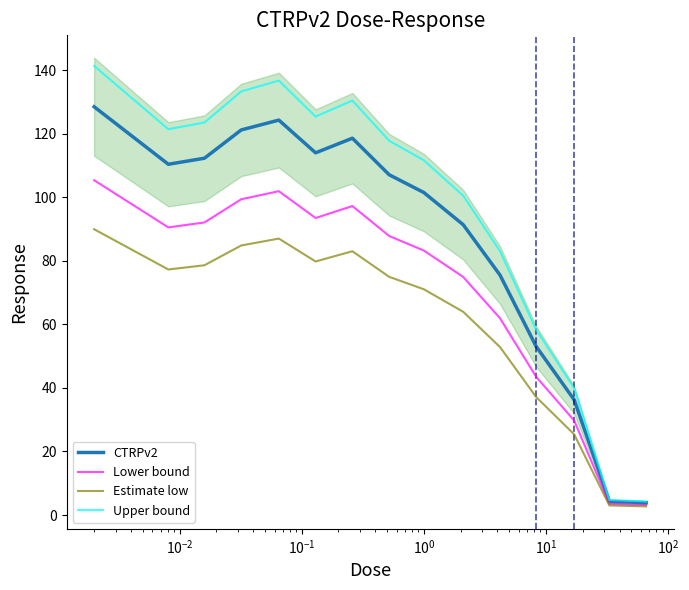

List the series in order of their peak value, highest first.

Upper bound, CTRPv2, Lower bound, Estimate low